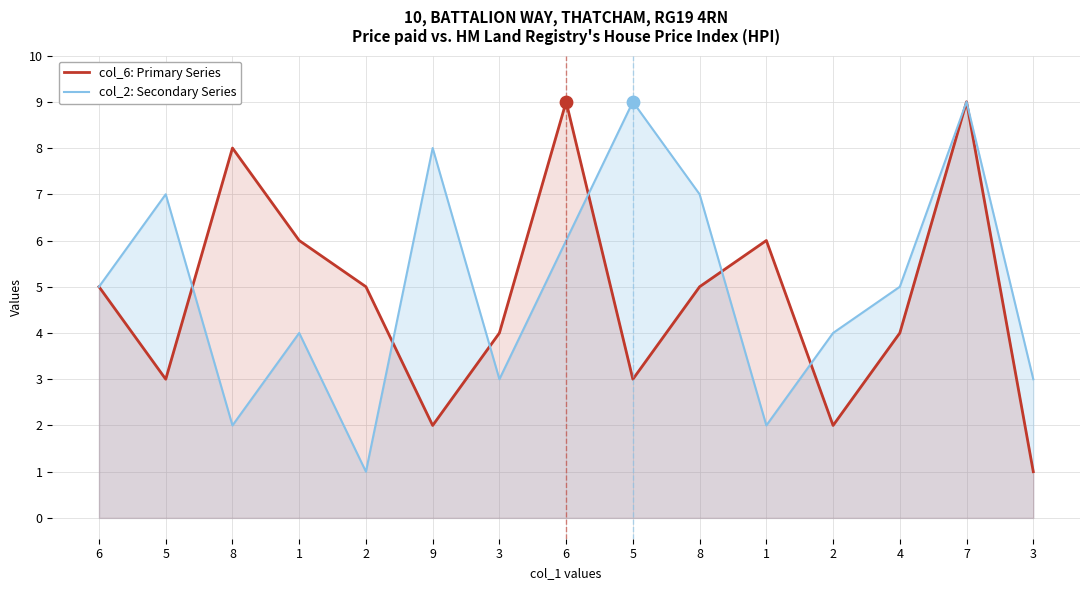

What is the total value across all series at 3?

7